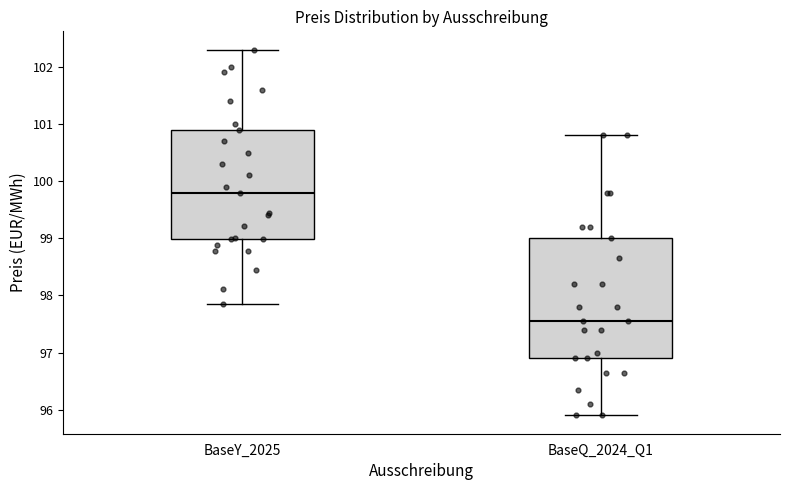

Comparing the boxes themselves (not the whiskers), which one is the tallest?

BaseQ_2024_Q1